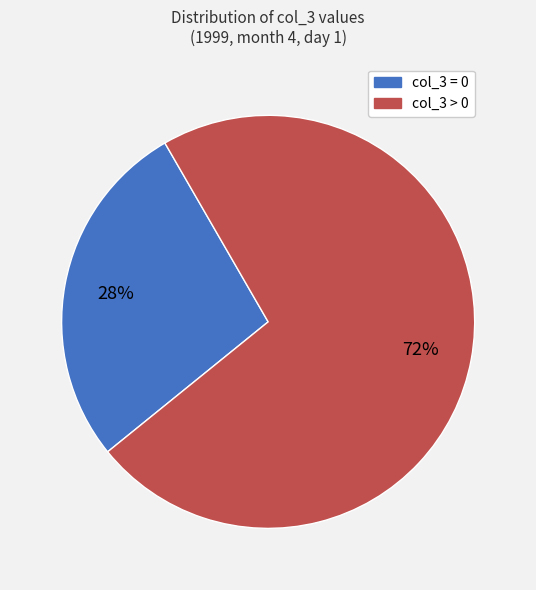

Is there any slice that represents more than half of the pie?

Yes